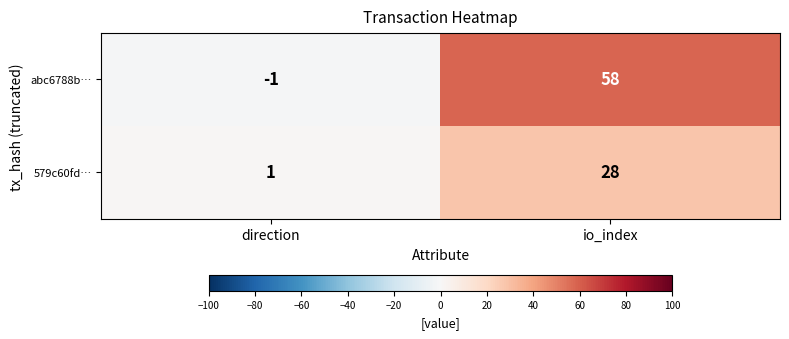

Reading right to left, transcribe all the data shown in this chart.

abc6788b…: io_index=58	direction=-1
579c60fd…: io_index=28	direction=1